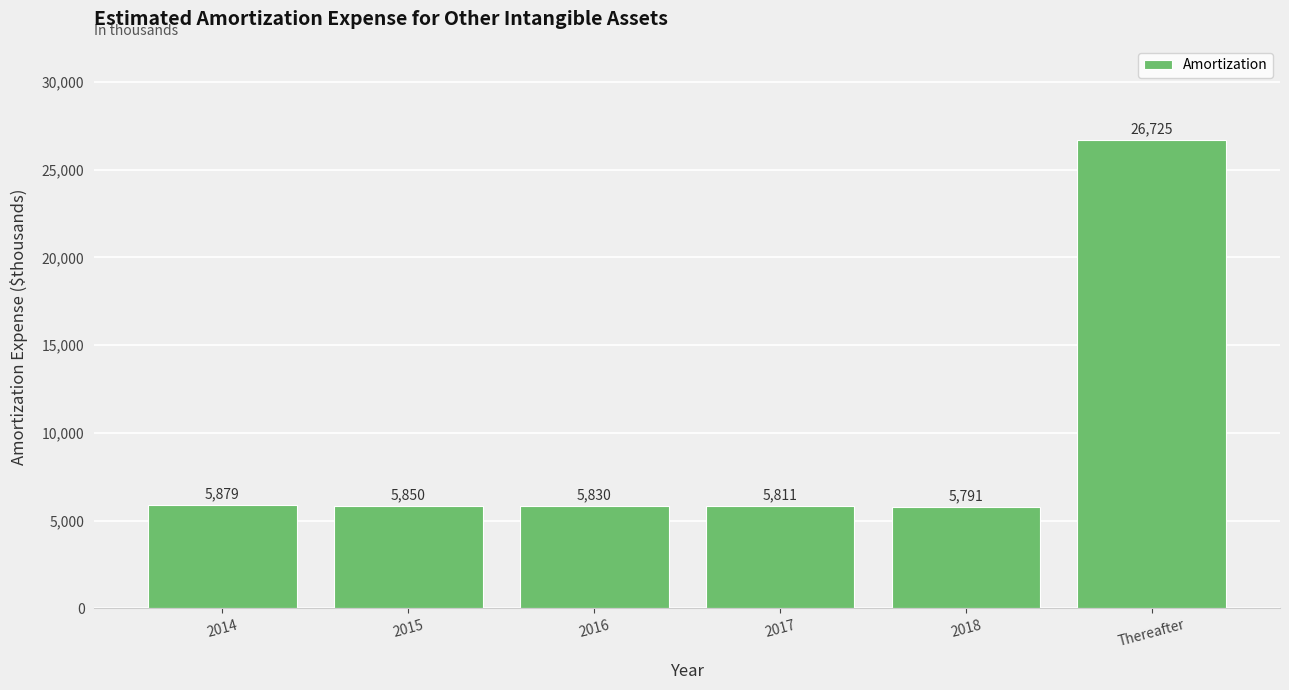

What is the change in value from 2018 to Thereafter?

+20934